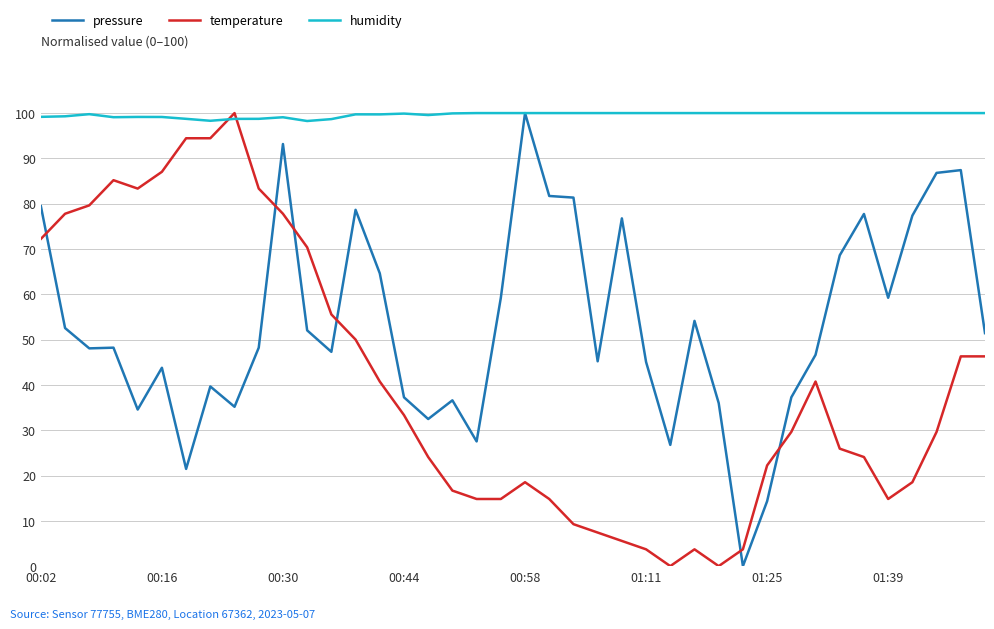

What is the maximum value for pressure?

100.0